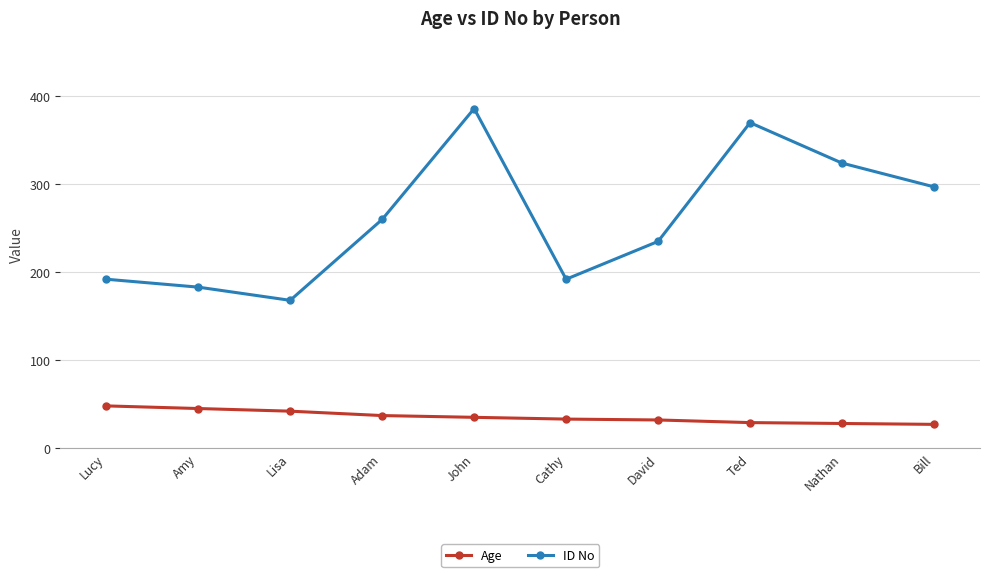

What is the label of the 7th point from the left?

David